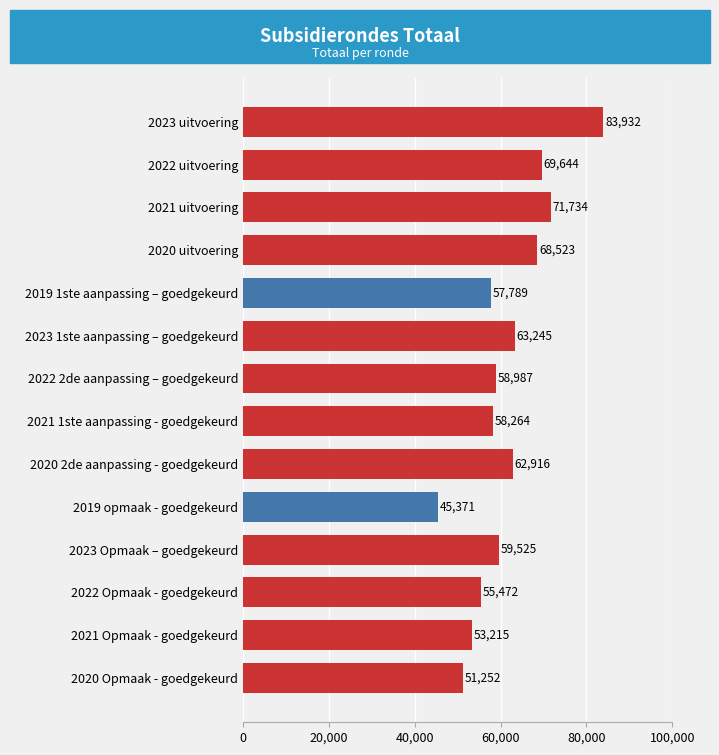

Rank the categories by value from highest to lowest.

2023 uitvoering, 2021 uitvoering, 2022 uitvoering, 2020 uitvoering, 2023 1ste aanpassing – goedgekeurd, 2020 2de aanpassing - goedgekeurd, 2023 Opmaak – goedgekeurd, 2022 2de aanpassing – goedgekeurd, 2021 1ste aanpassing - goedgekeurd, 2019 1ste aanpassing – goedgekeurd, 2022 Opmaak - goedgekeurd, 2021 Opmaak - goedgekeurd, 2020 Opmaak - goedgekeurd, 2019 opmaak - goedgekeurd